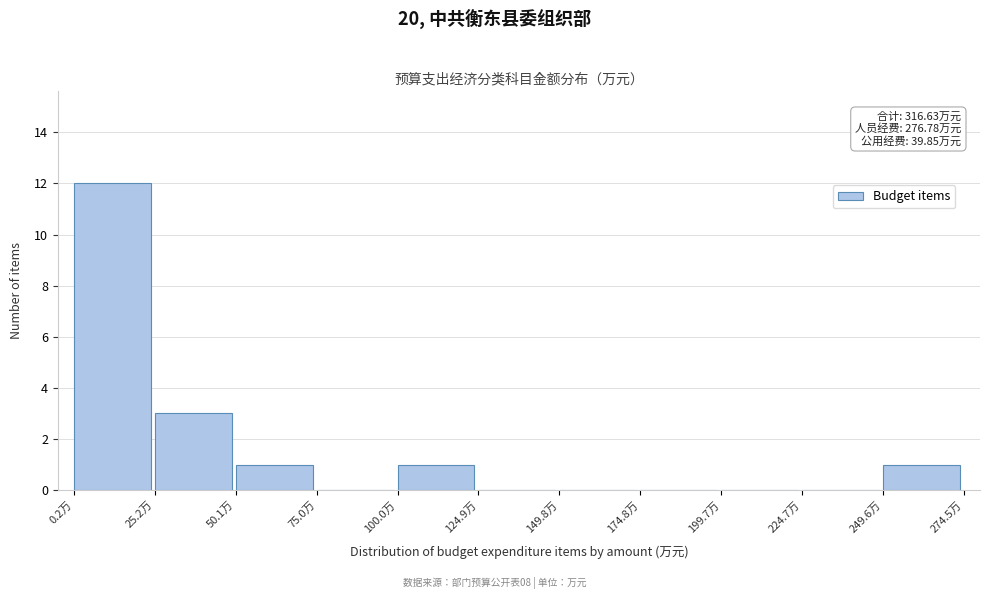

Which range on the x-axis has the tallest bar?

0 to 25